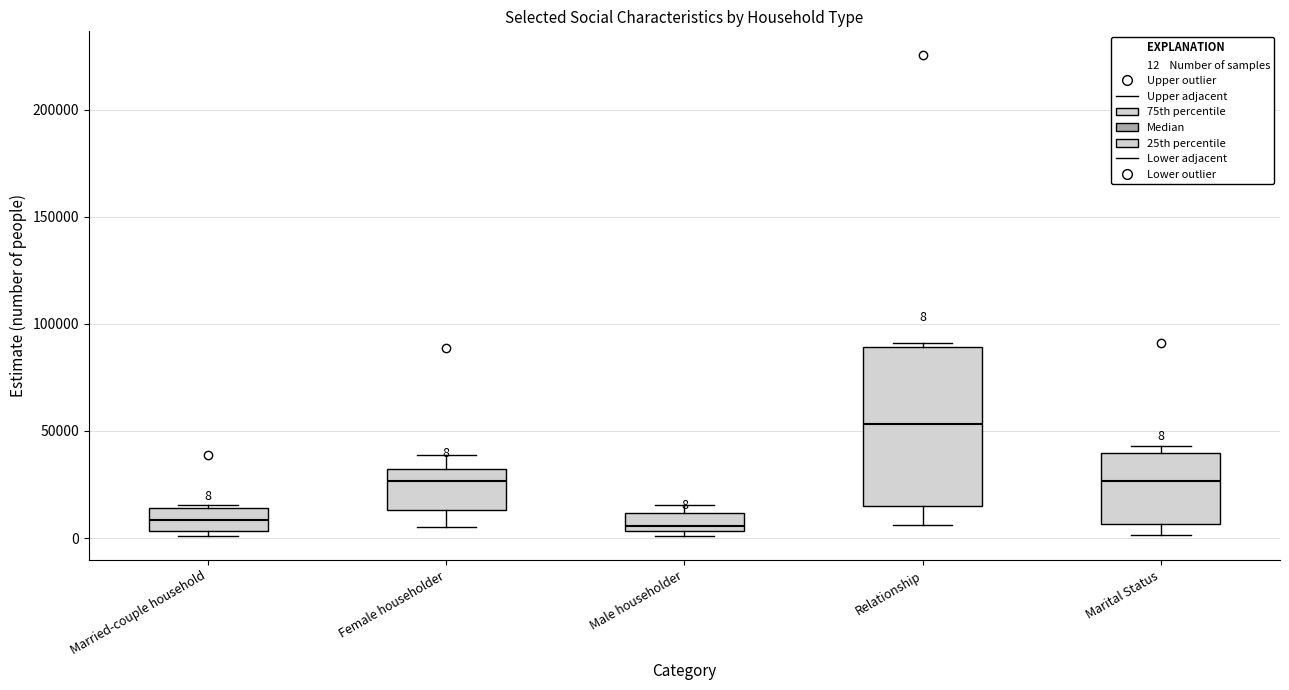

Comparing the boxes themselves (not the whiskers), which one is the tallest?

Relationship